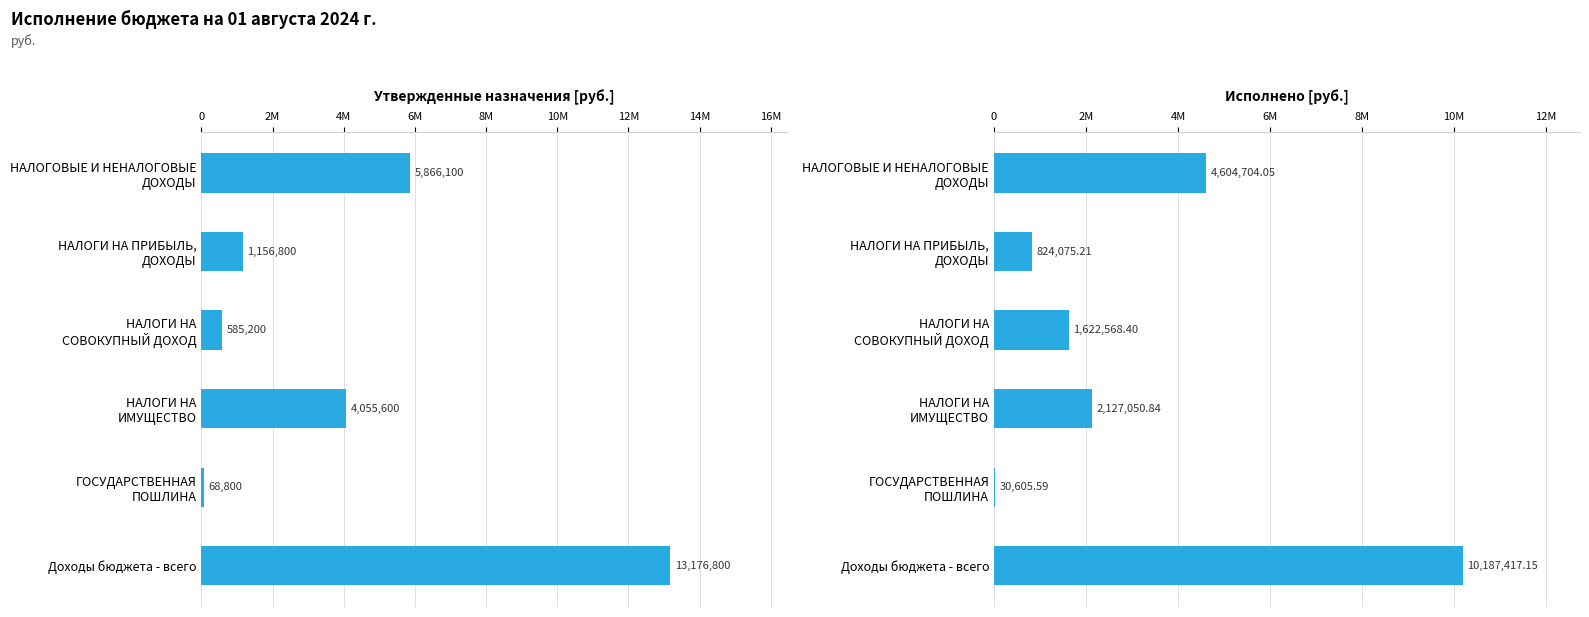

What is the value of the Исполнено bar at the 6th from the left?

10187417.2